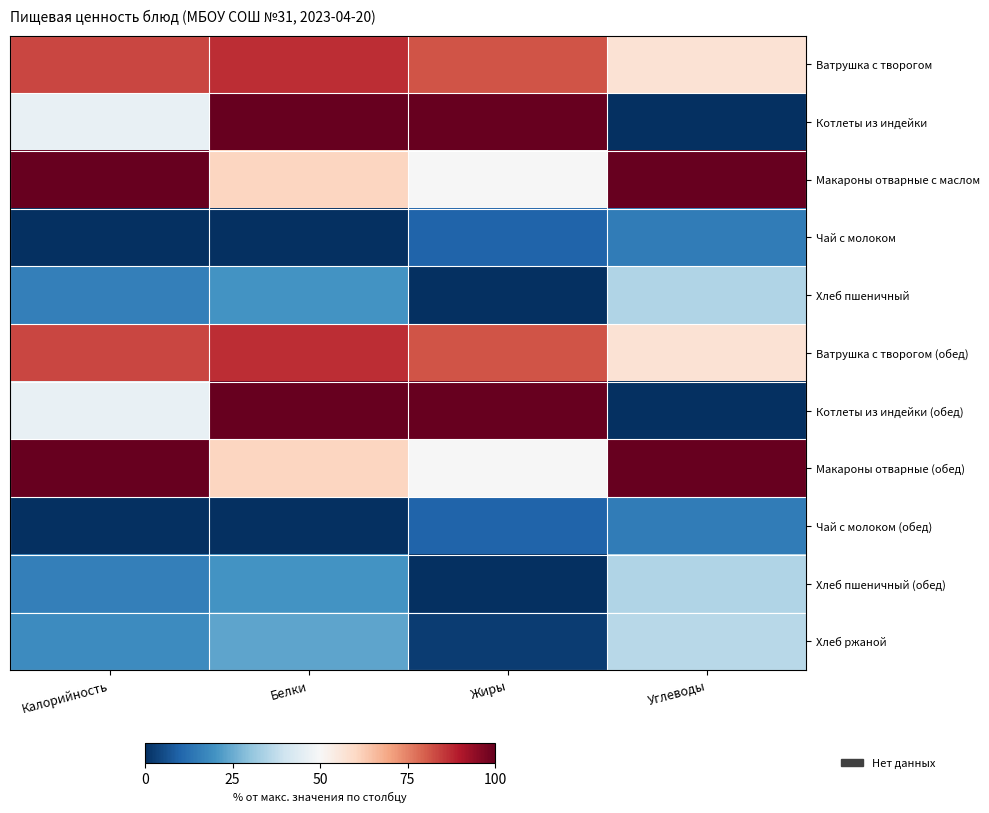

Rank the series by their maximum value, from lowest to highest.

Чай с молоком, Чай с молоком (обед), Хлеб пшеничный, Хлеб пшеничный (обед), Хлеб ржаной, Ватрушка с творогом, Ватрушка с творогом (обед), Котлеты из индейки, Макароны отварные с маслом, Котлеты из индейки (обед), Макароны отварные (обед)